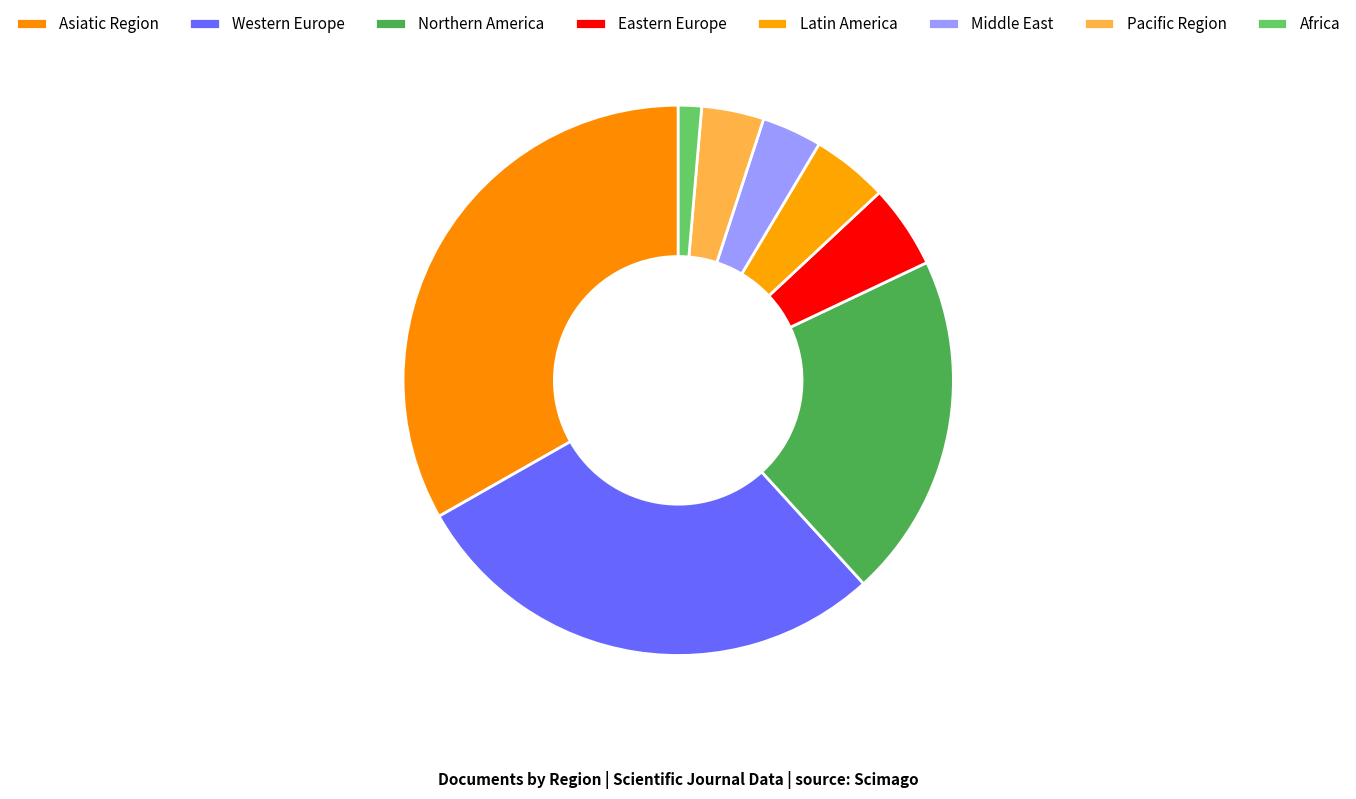

What is the change in value from Middle East to Africa?

-4